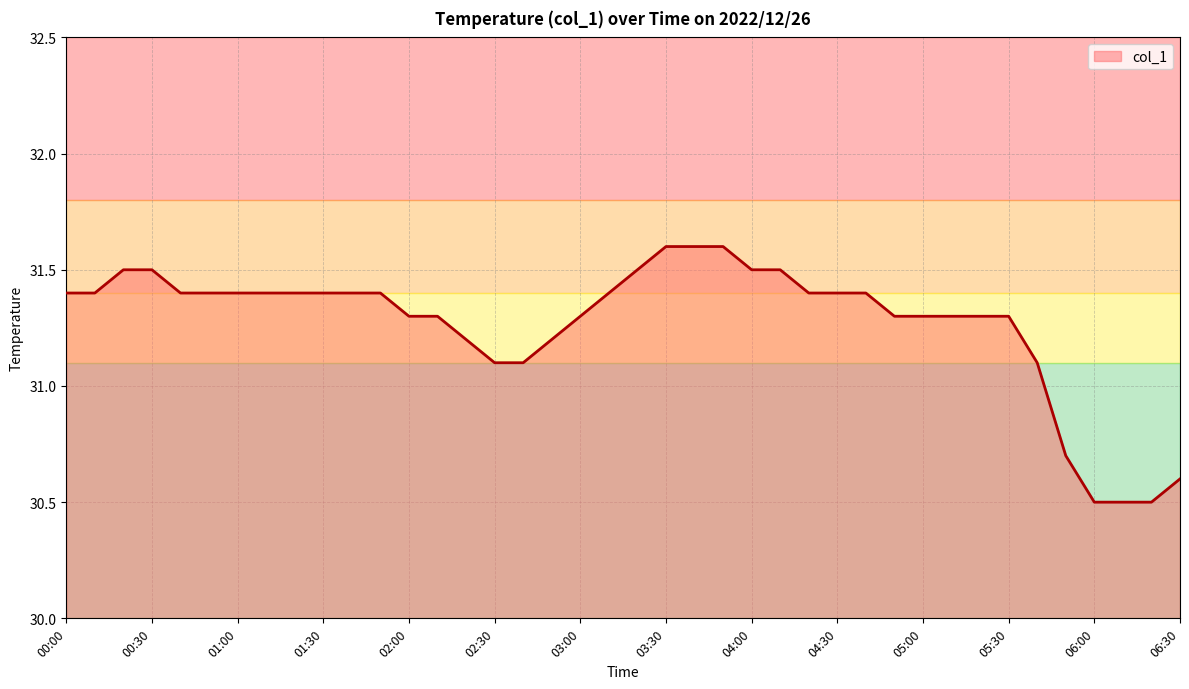

What is the difference between the maximum and minimum values?

1.1